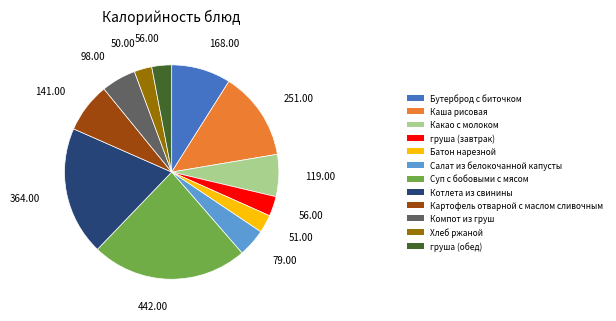

How many slices are in this pie chart?

12